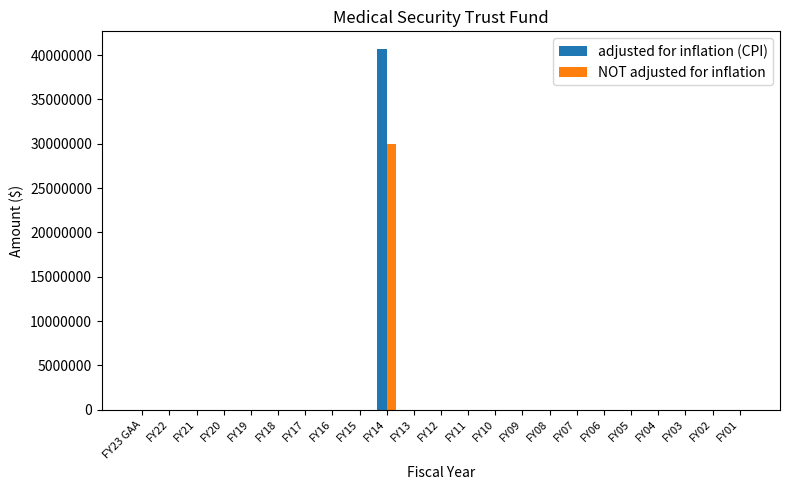

What is the maximum value shown in the chart?

40658752